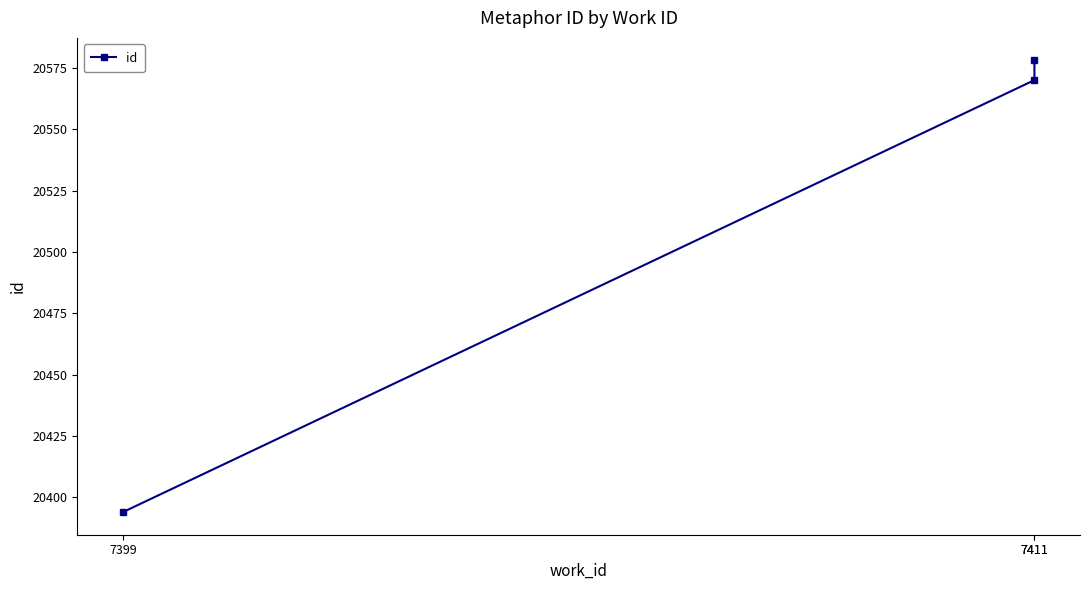

What is the approximate value at 7399?

20394